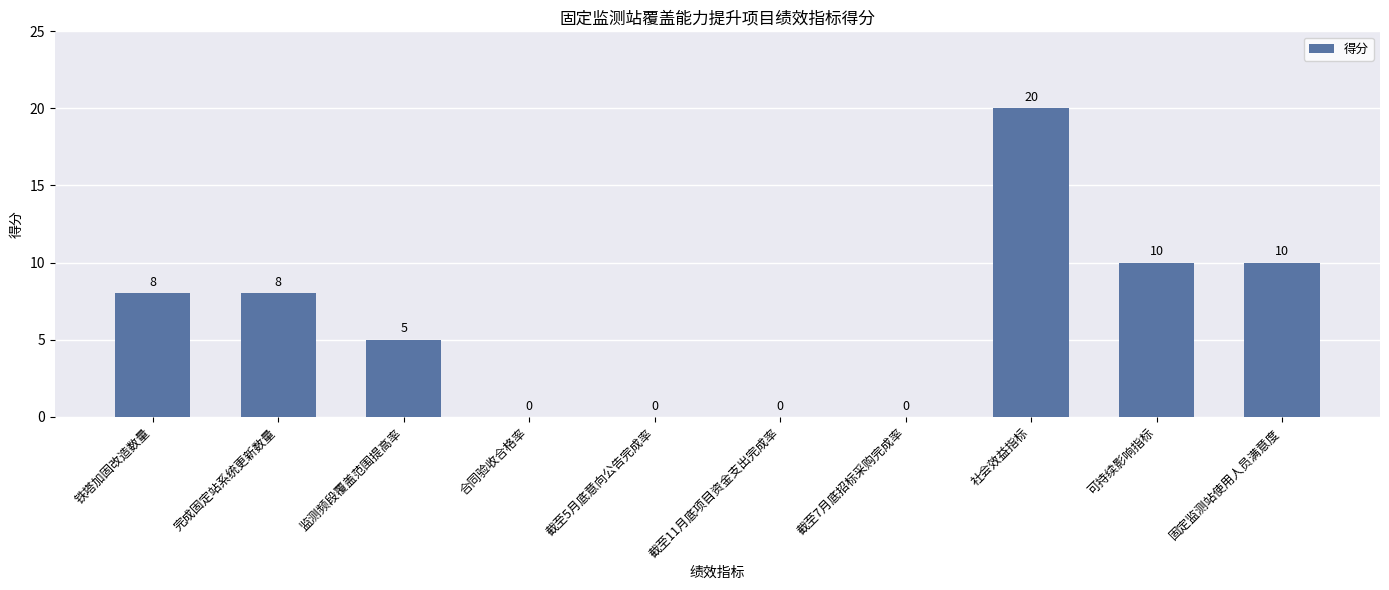

What is the sum of the values at 可持续影响指标 and 社会效益指标?

30